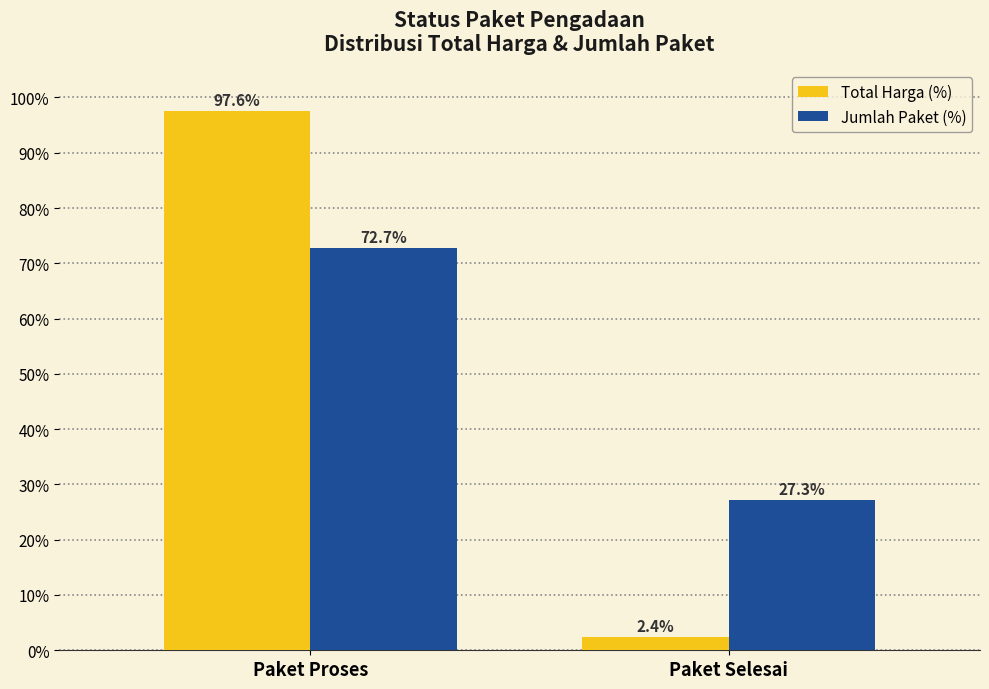

How many data points in Total Harga (%) are above 97?

1